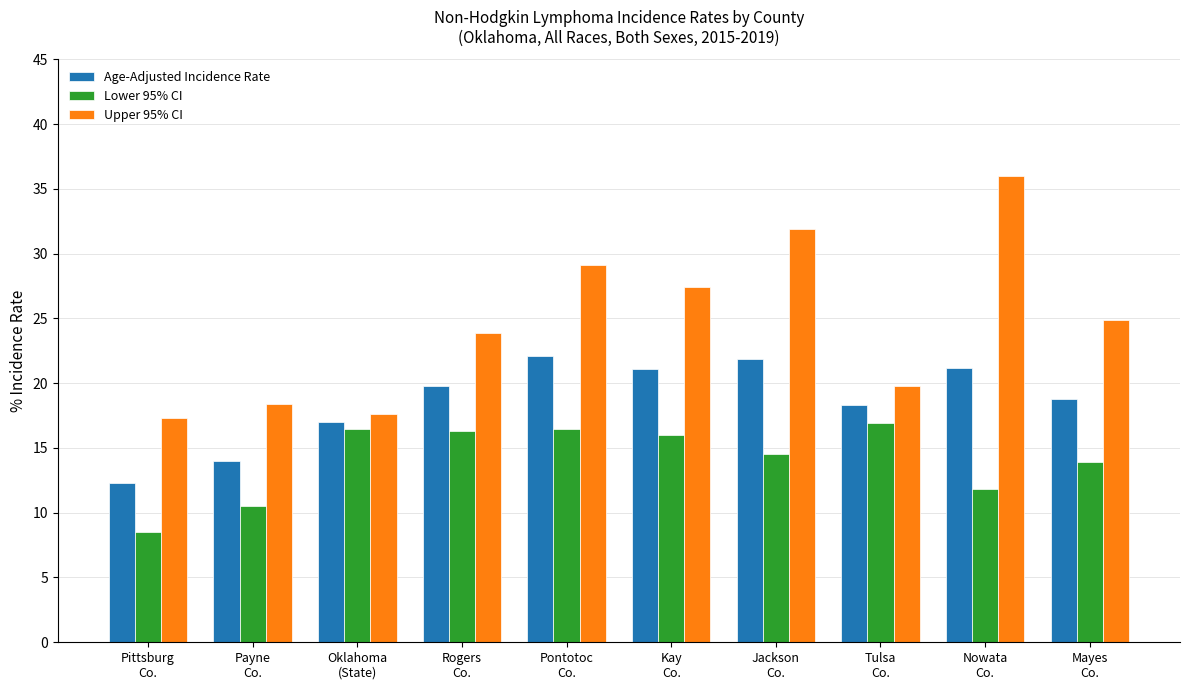

Does the chart contain any negative values?

No